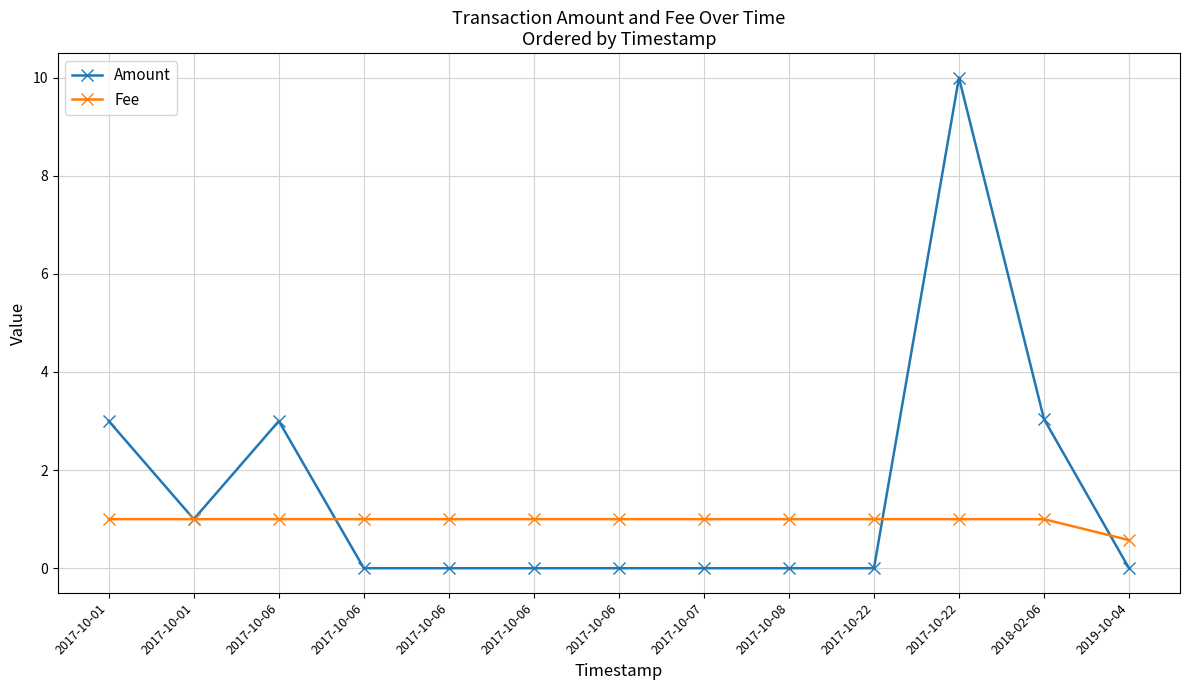

Which series ends up on top after the final intersection of Fee and Amount?

Fee